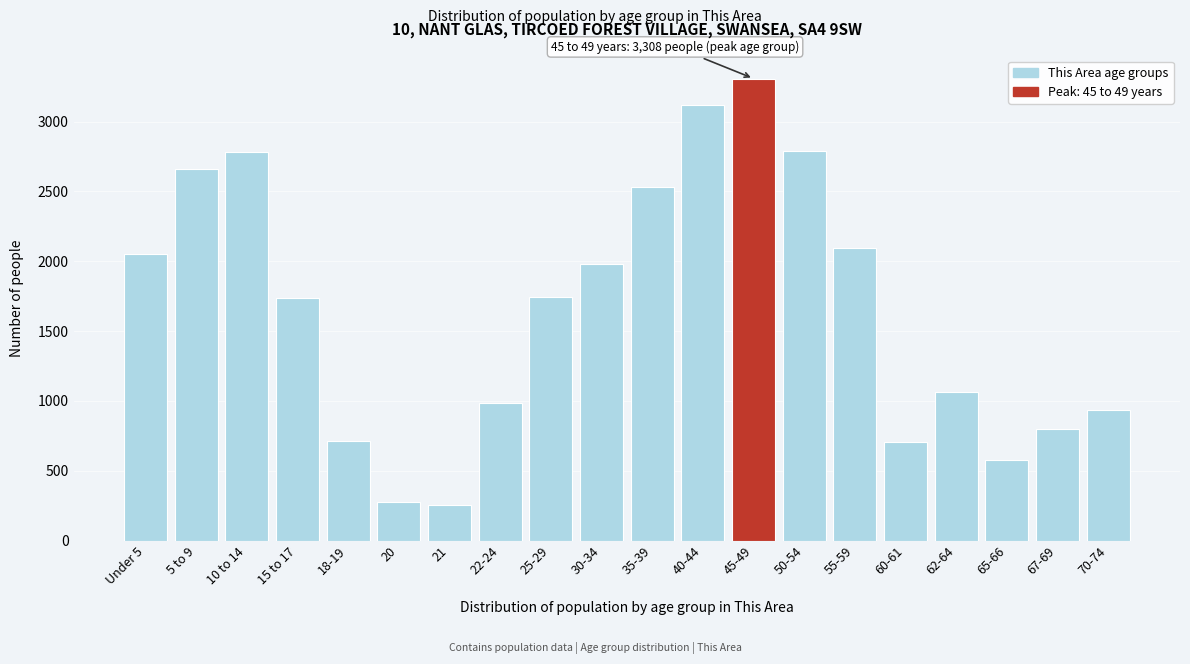

What is the label of the 17th bar from the left?

62-64